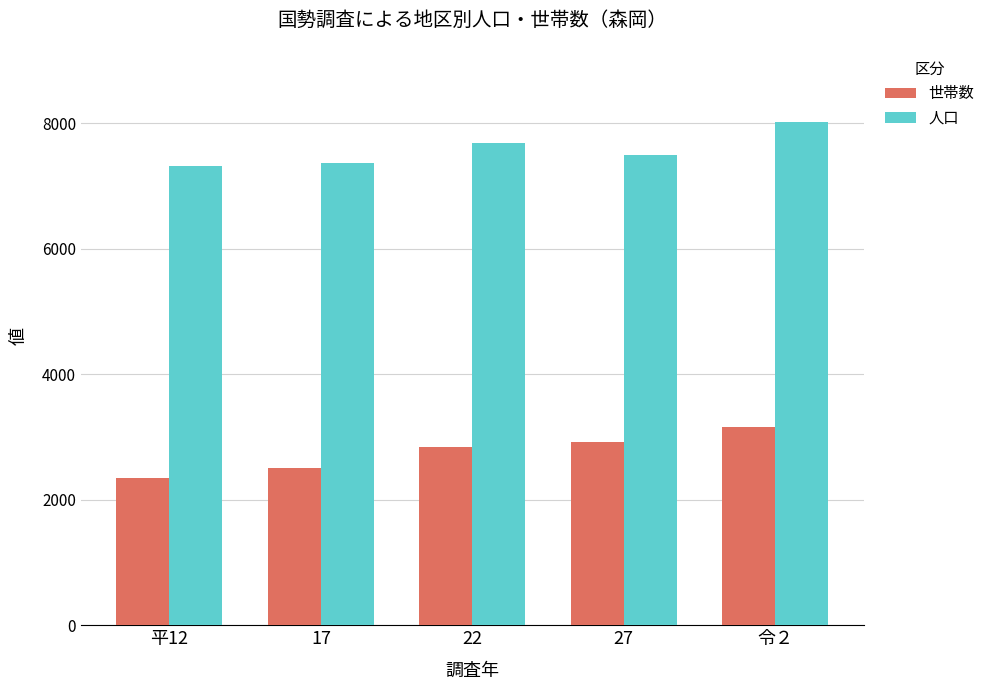

Which series has the largest total across all categories?

人口